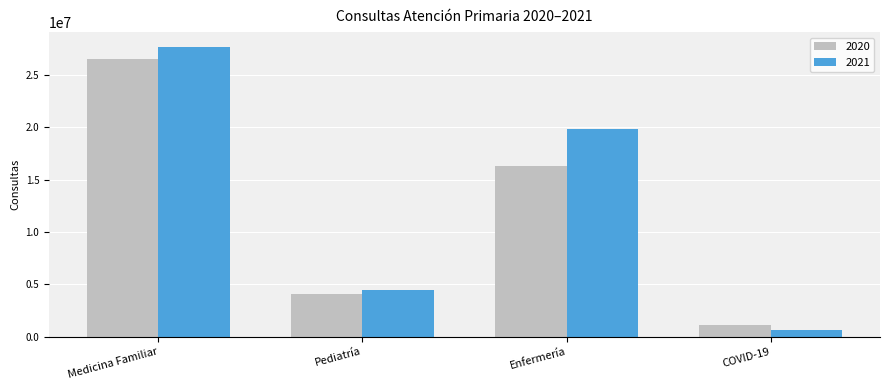

What is the spread (max minus min) of values at COVID-19?

446191